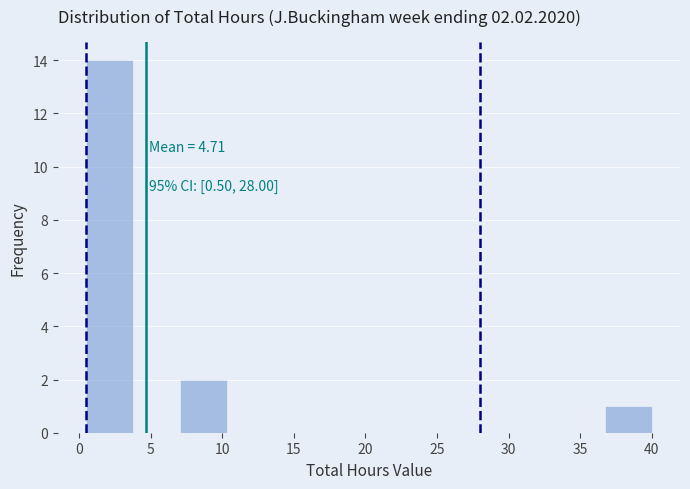

Which range on the x-axis has the tallest bar?

0.5 to 4.0